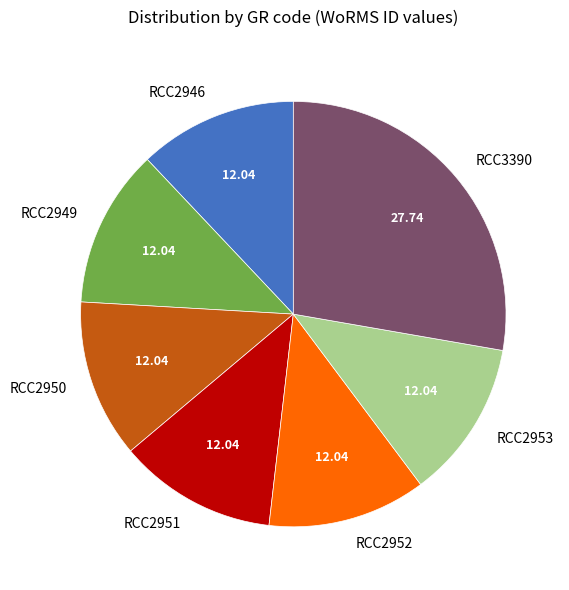

What is the ratio of the value at RCC2952 to the value at RCC2950?

1.0